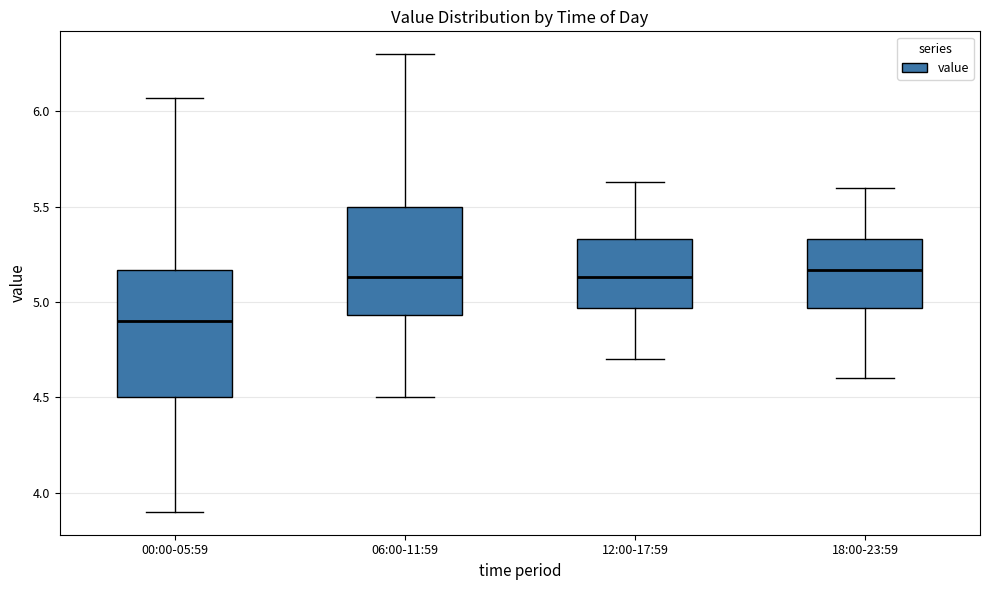

Which box has the lowest median line?

00:00-05:59